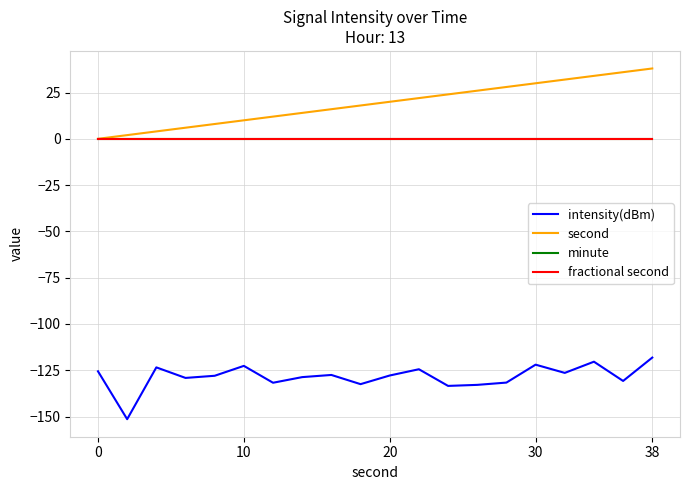

Does the chart display data point markers on the line(s)?

No